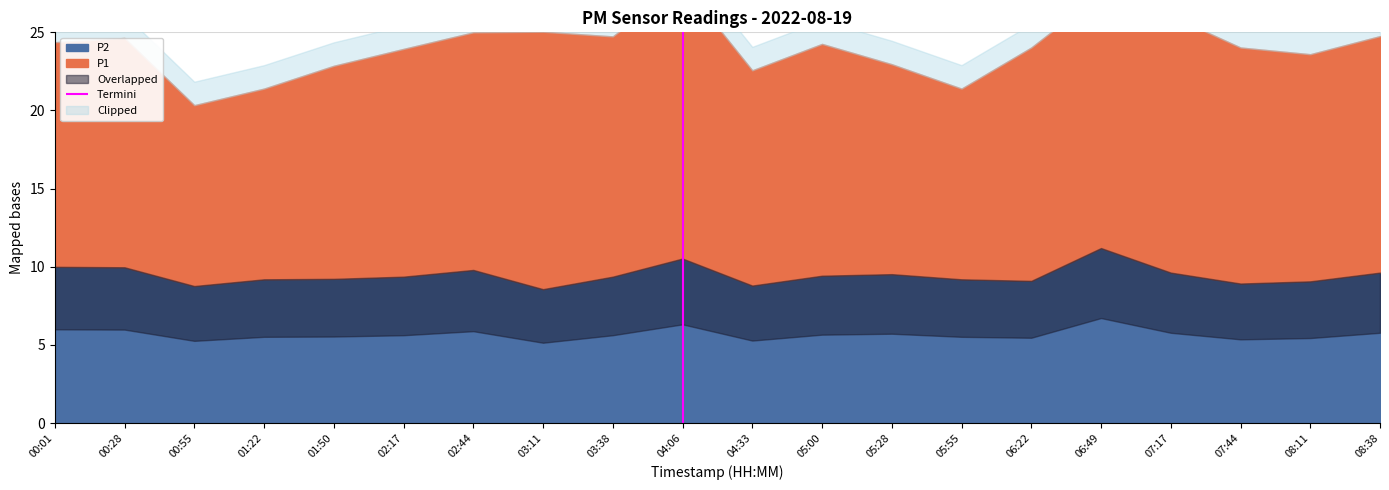

Reading left to right, list all the values displayed in this chart.

P1: 14.4	14.7	11.6	12.2	13.6	14.6	15.2	16.5	15.4	17.6	13.8	14.8	13.4	12.2	14.9	16.3	16.4	15.1	14.5	15.1
P2: 10.0	10.0	8.8	9.2	9.2	9.4	9.8	8.6	9.4	10.5	8.8	9.4	9.5	9.2	9.1	11.2	9.6	8.9	9.1	9.6